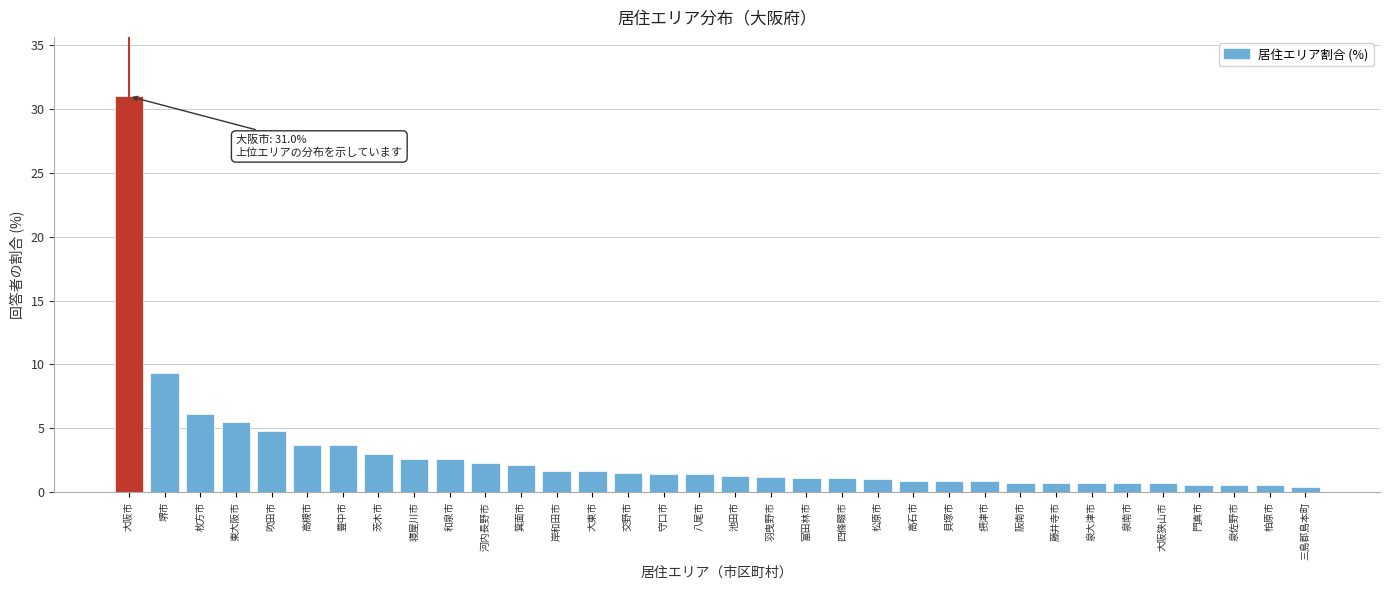

Which has a higher value, 和泉市 or 高槻市?

高槻市